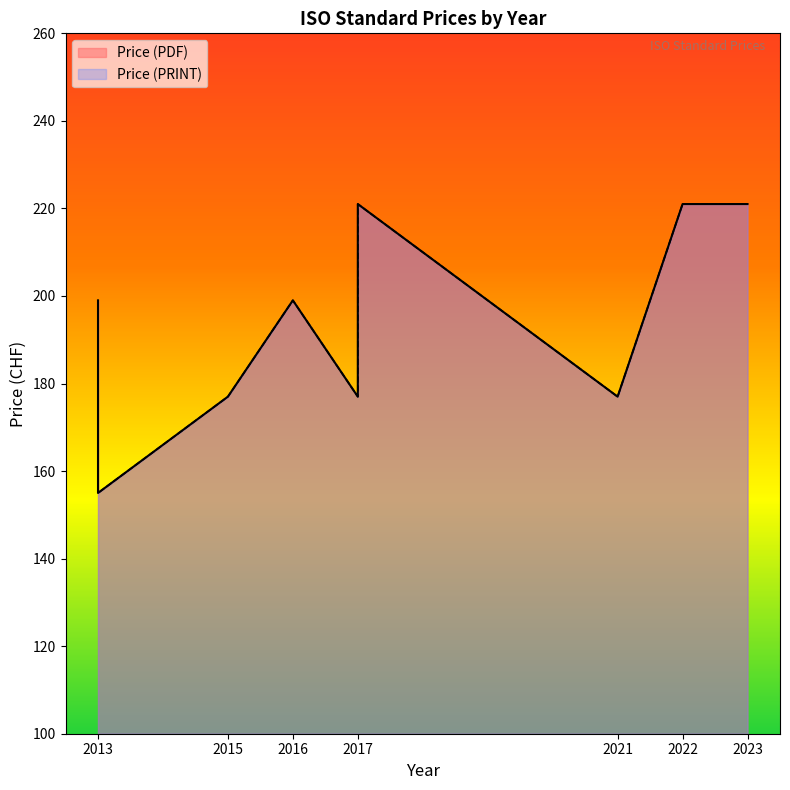

Which series has the largest range (max minus min)?

Price (PDF)